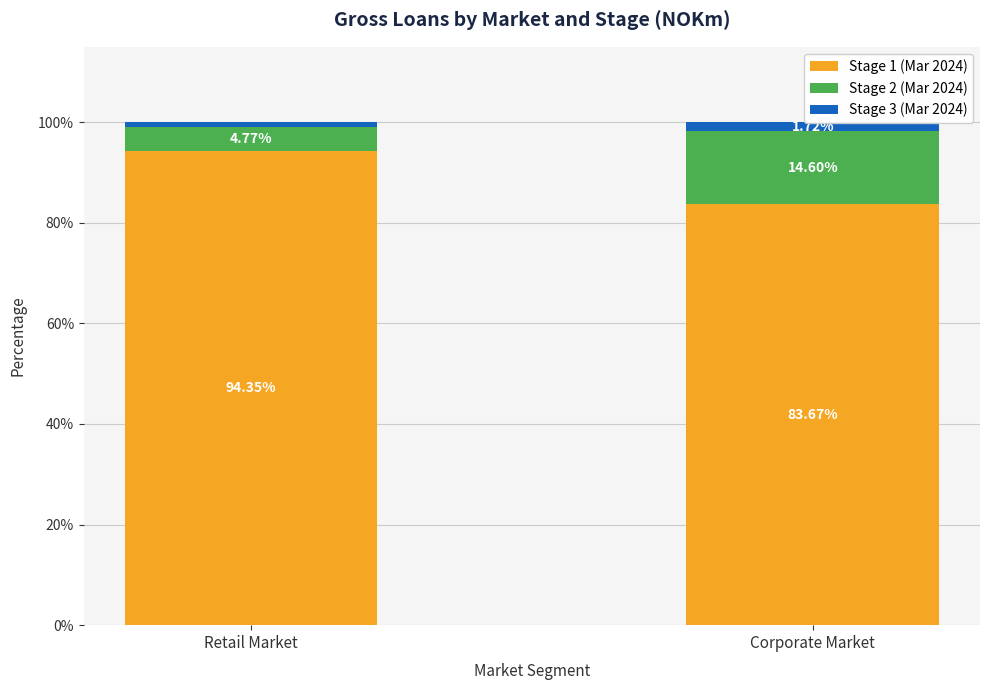

Is the value of Stage 2 (Mar 2024) at Retail Market greater than the value of Stage 1 (Mar 2024) at Corporate Market?

No